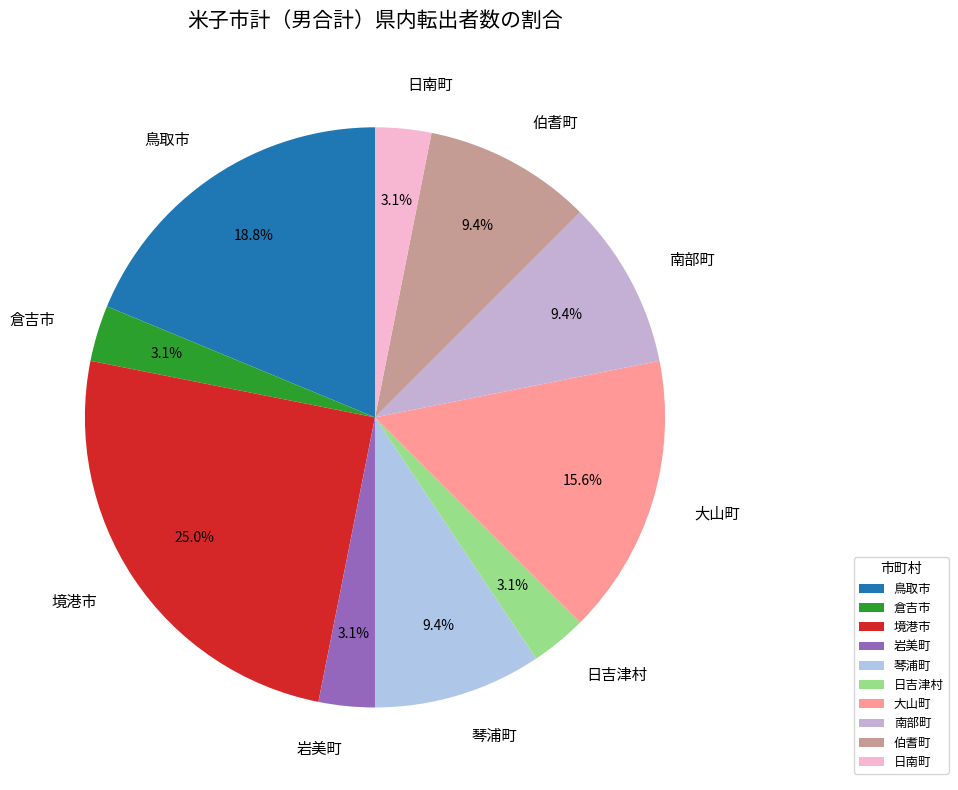

Combined, what portion of the pie is 伯耆町 and 倉吉市?

12.5%